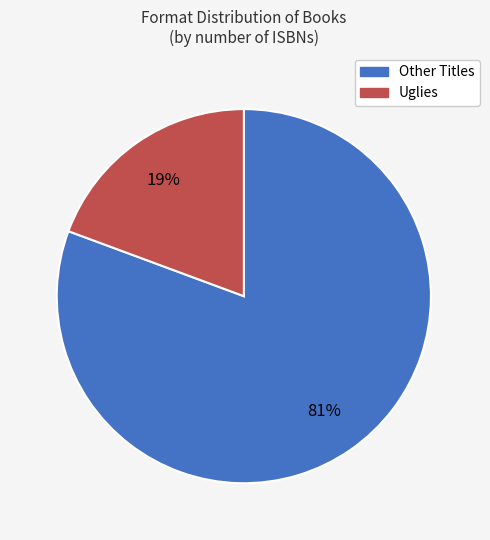

Is there a majority slice in this chart?

Yes